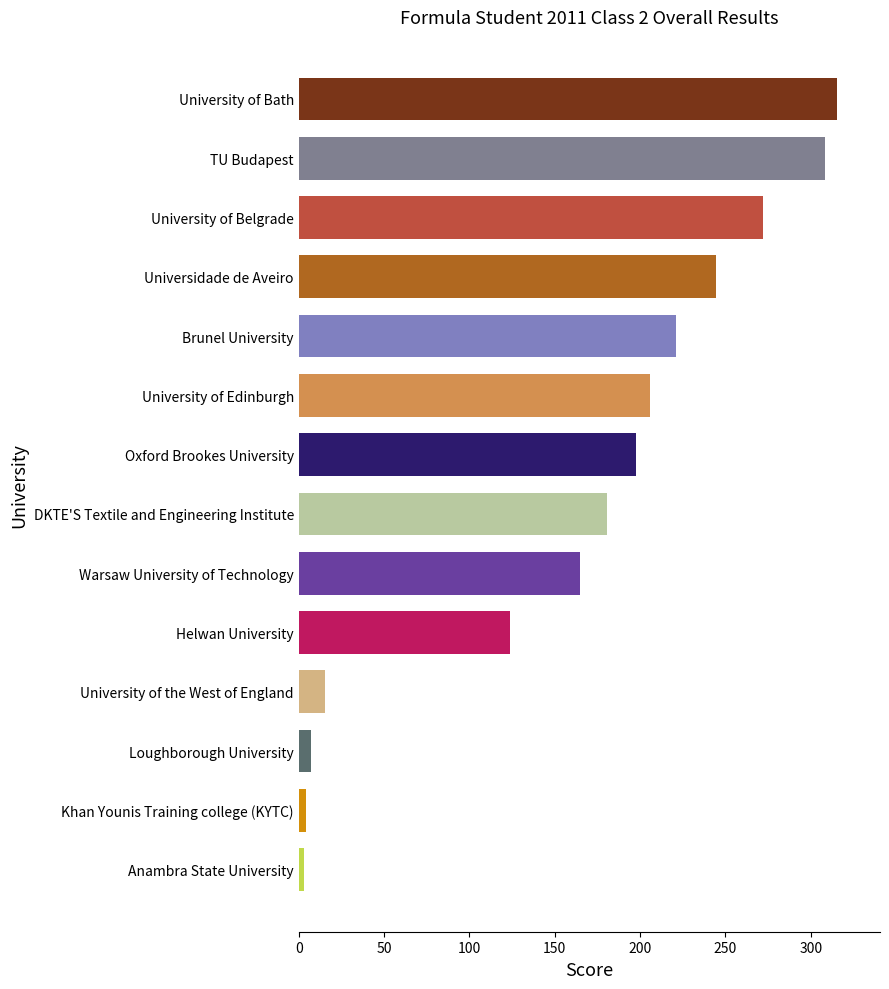

Between Helwan University and Anambra State University, which is larger?

Helwan University